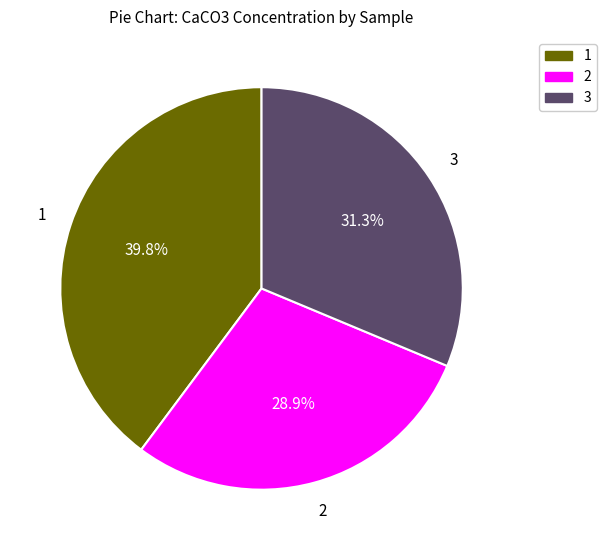

What is the total percentage of 3 and 1?

71.1%